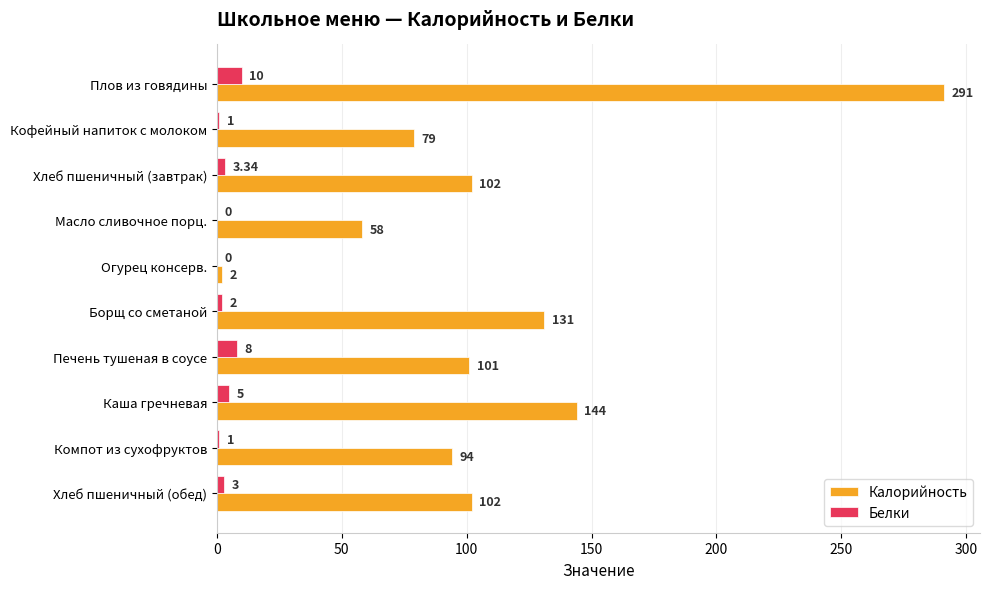

Between Масло сливочное порц. and Хлеб пшеничный (обед), which series saw the biggest shift?

Калорийность